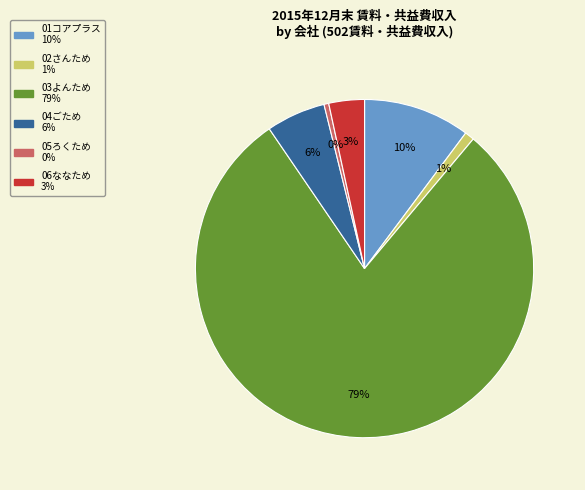

To the nearest percent, what is the average slice percentage?

17%